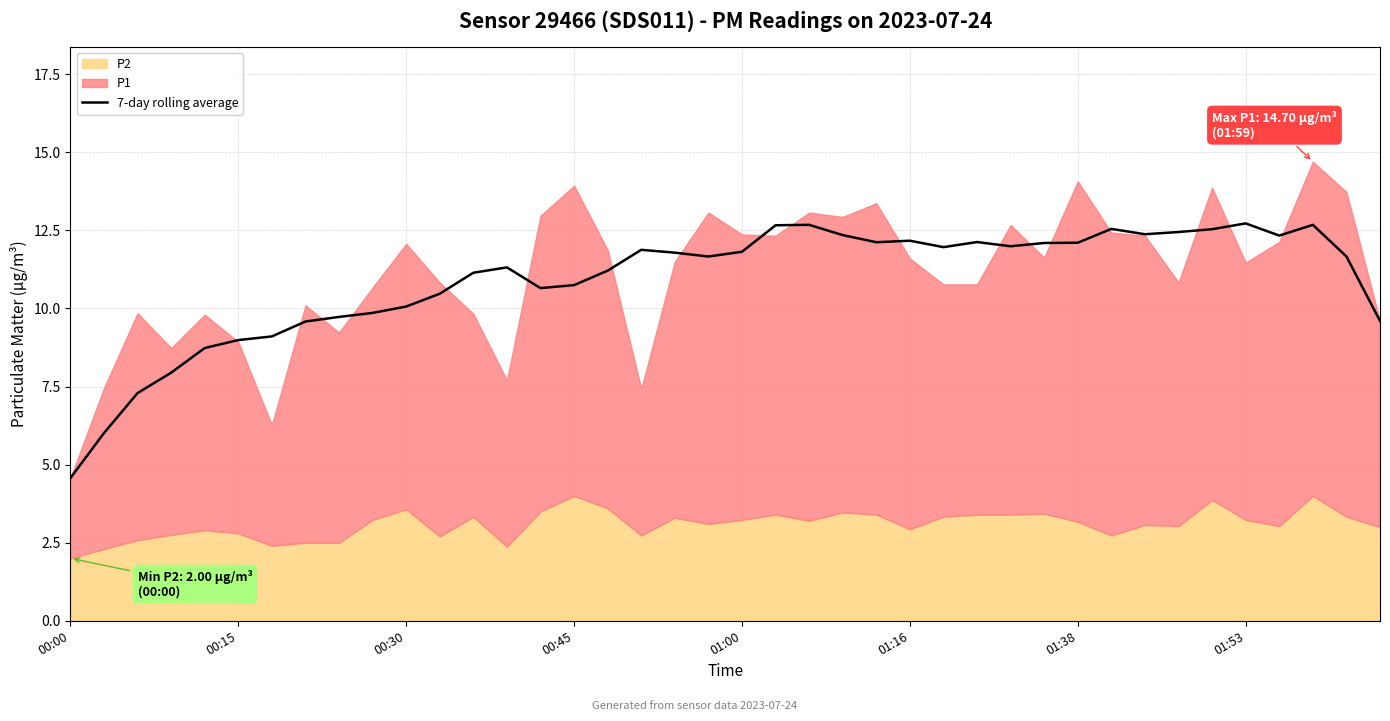

What position from the right is 17?

23